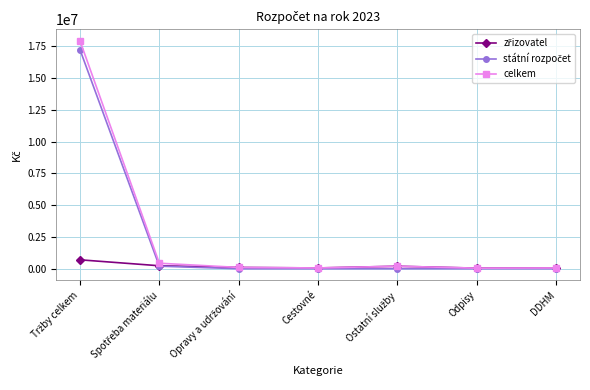

What is the label of the 1st point from the right?

DDHM